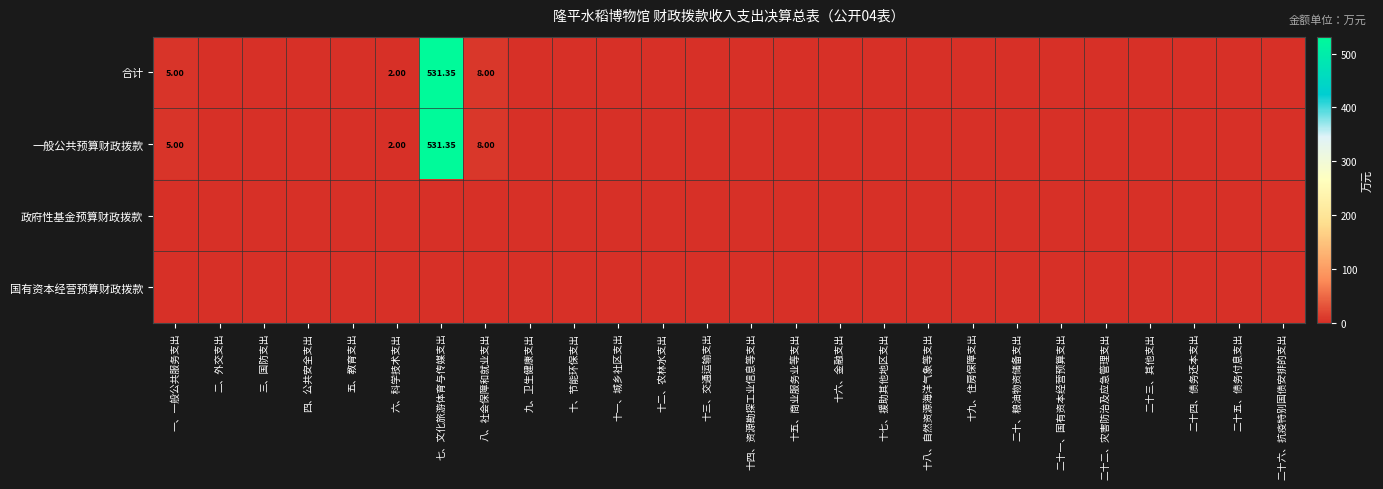

List the labels in order of 一般公共预算财政拨款 value, smallest first.

二、外交支出, 三、国防支出, 四、公共安全支出, 五、教育支出, 九、卫生健康支出, 十、节能环保支出, 十一、城乡社区支出, 十二、农林水支出, 十三、交通运输支出, 十四、资源勘探工业信息等支出, 十五、商业服务业等支出, 十六、金融支出, 十七、援助其他地区支出, 十八、自然资源海洋气象等支出, 十九、住房保障支出, 二十、粮油物资储备支出, 二十一、国有资本经营预算支出, 二十二、灾害防治及应急管理支出, 二十三、其他支出, 二十四、债务还本支出, 二十五、债务付息支出, 二十六、抗疫特别国债安排的支出, 六、科学技术支出, 一、一般公共服务支出, 八、社会保障和就业支出, 七、文化旅游体育与传媒支出